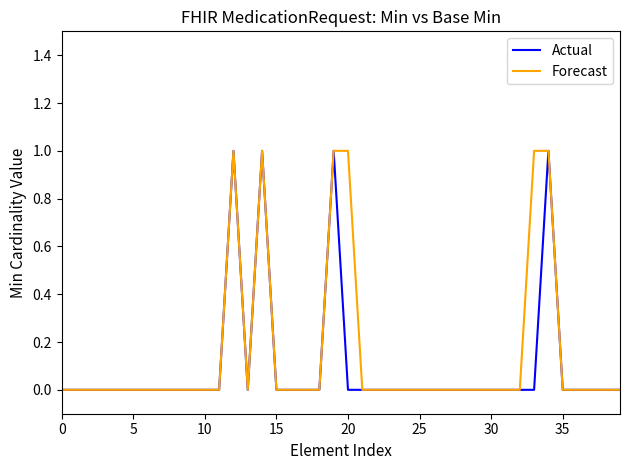

How many interior local valleys does the Actual series have?

1